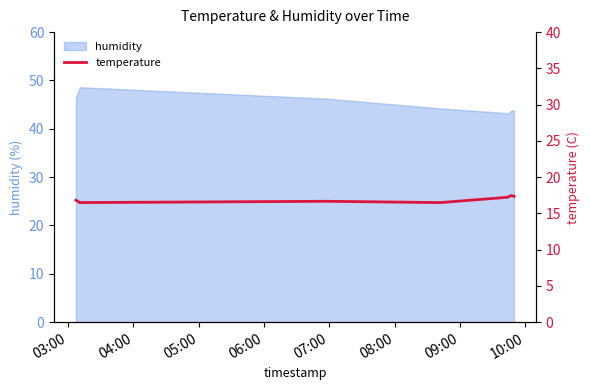

What is the lowest value of the humidity series?

43.0